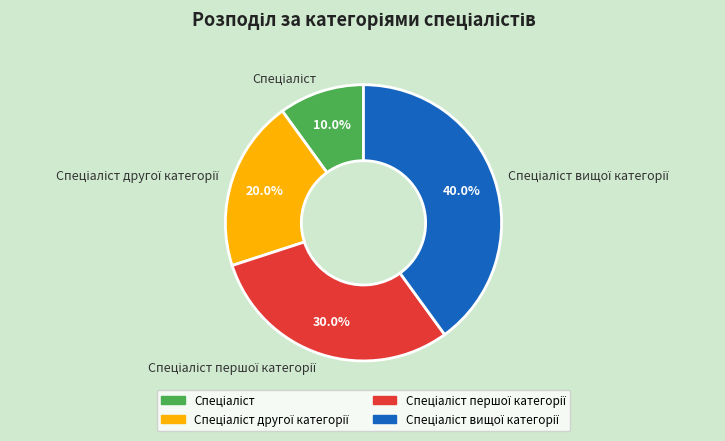

Is there a majority slice in this chart?

No